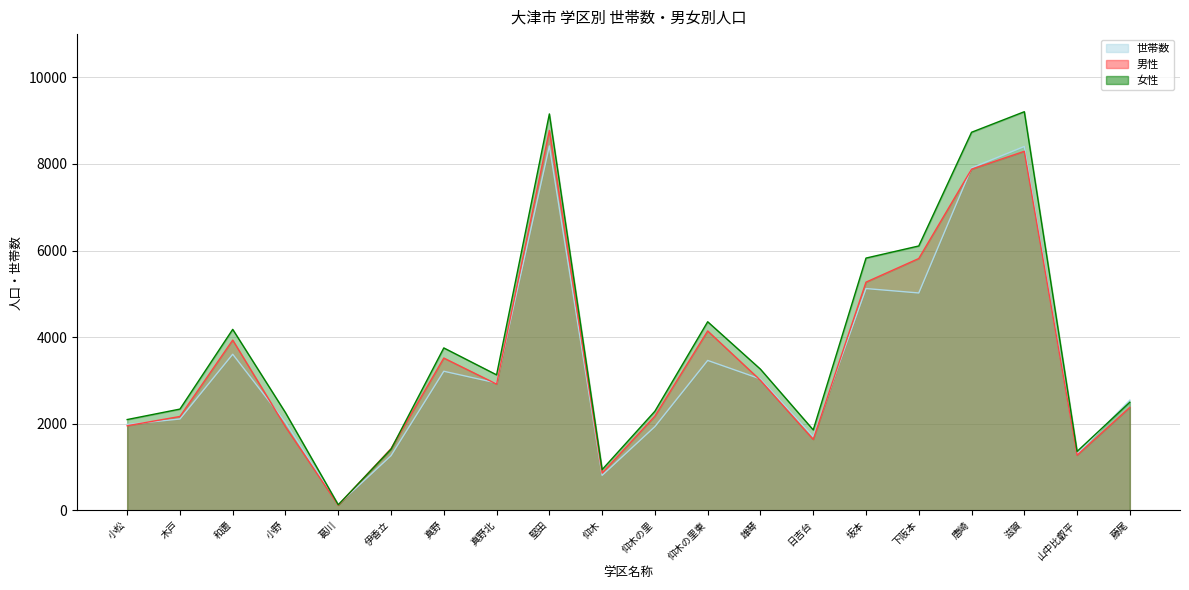

At which label is 女性 closest to 4666?

仰木の里東